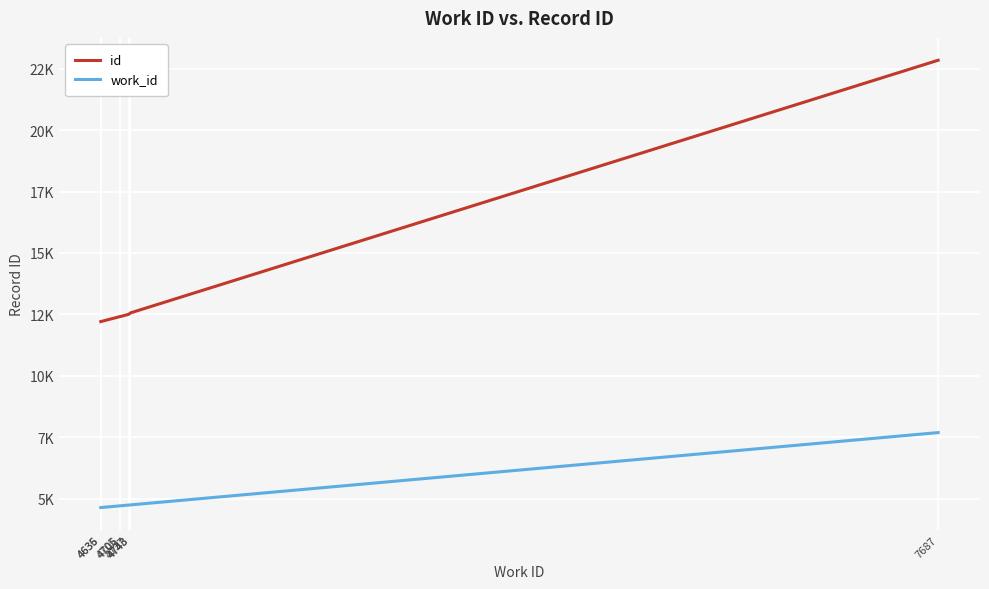

How many lines are shown in the chart?

2